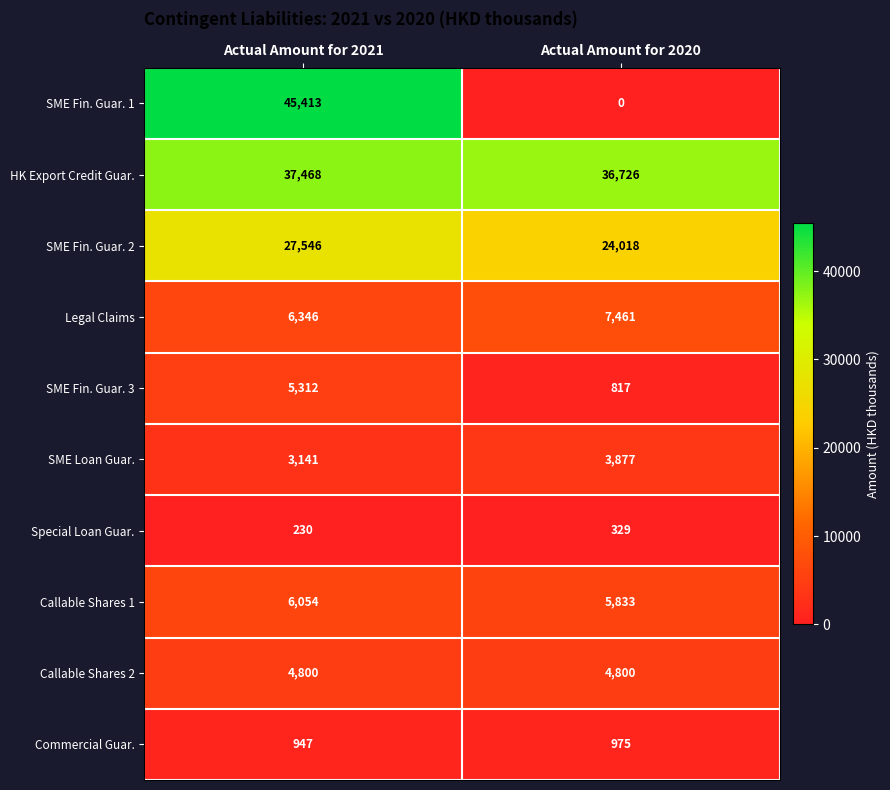

Which category has the lowest value across all series?

Actual Amount for 2020